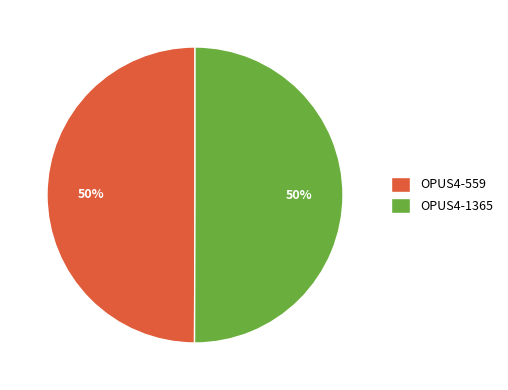

What is the ratio of the value at OPUS4-1365 to the value at OPUS4-559?

1.0